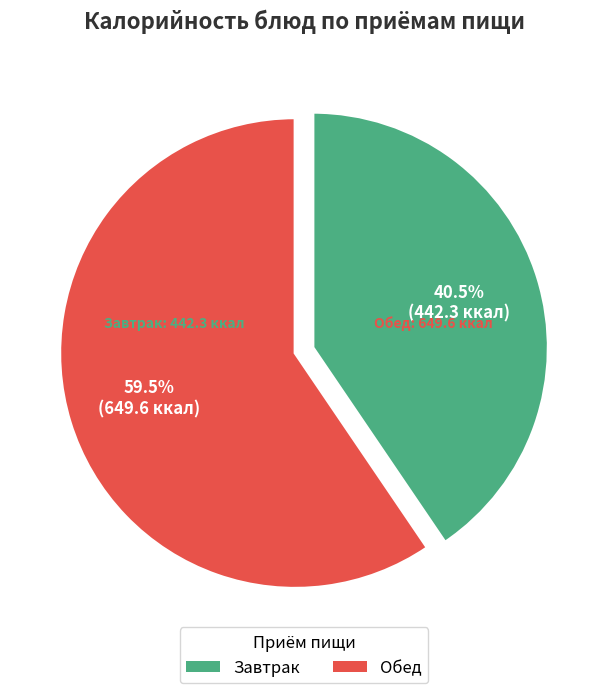

Does any single category account for the majority?

Yes